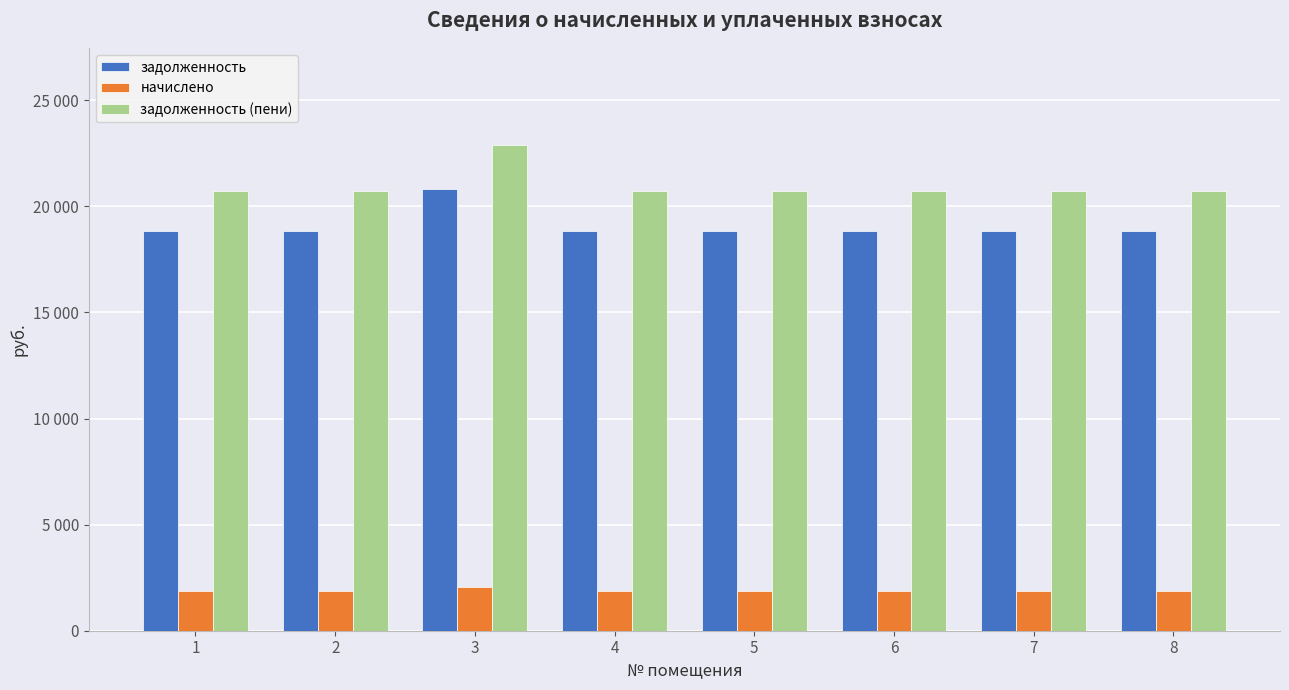

What is the value of the начислено bar at the 4th from the left?

1872.0